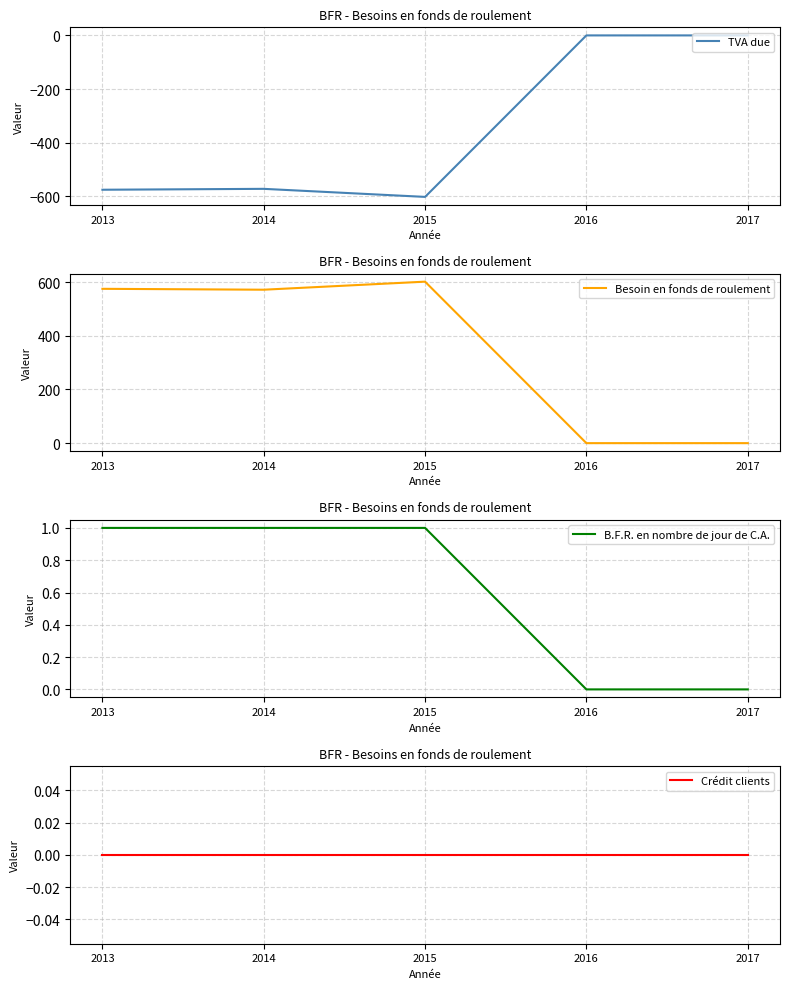

At which category does the chart reach its peak across all series?

2015